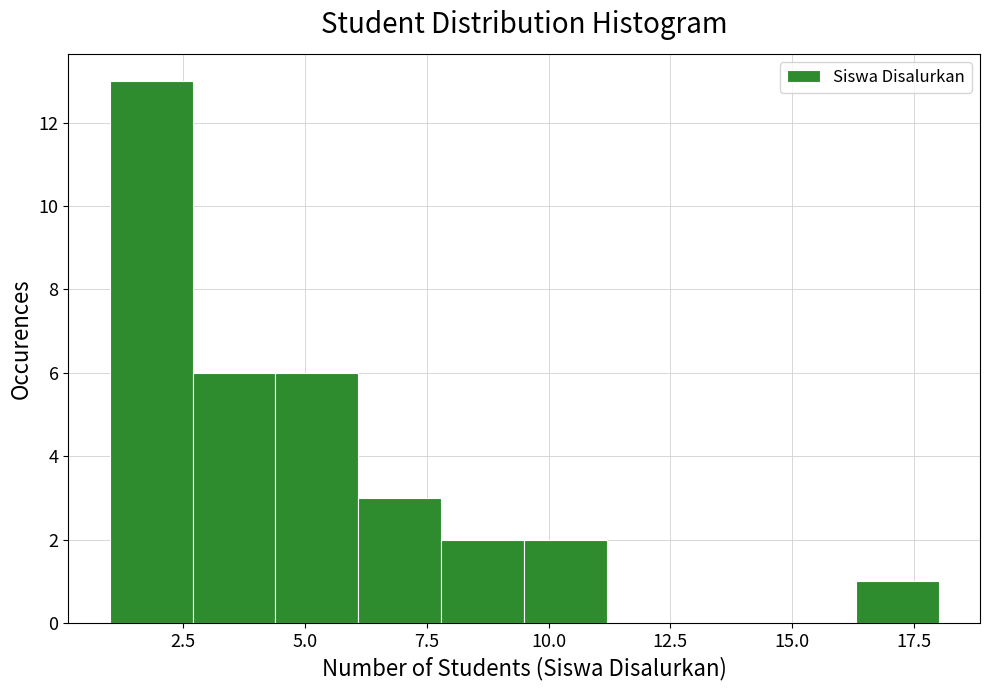

Around what value on the x-axis is the tallest bar? Give the approximate position of its centre, as read against the axis.

2.0